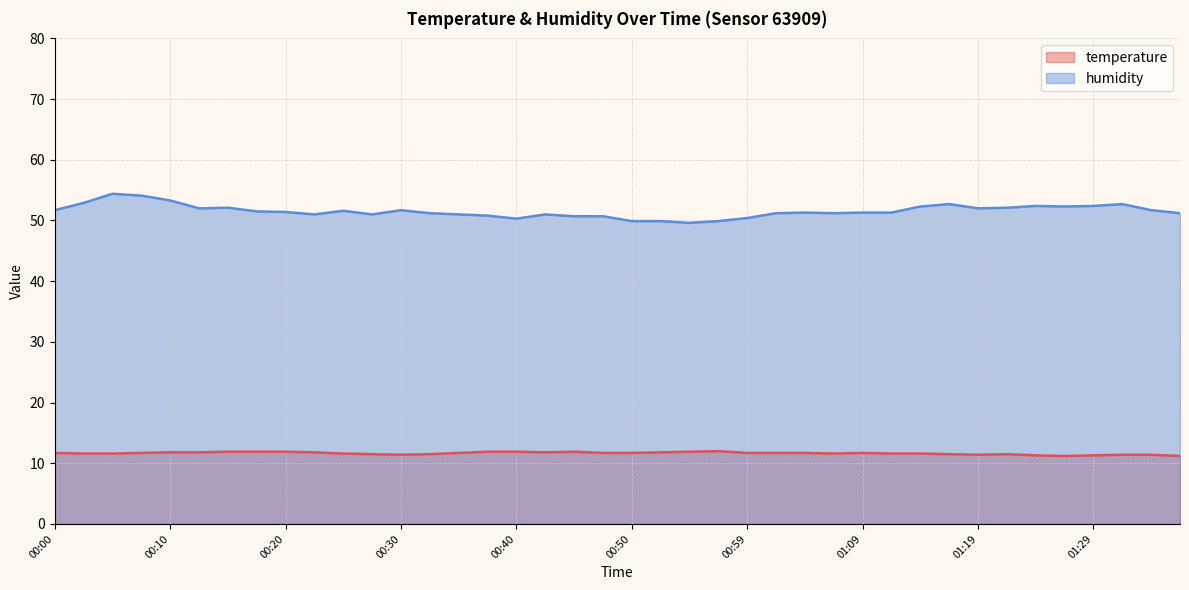

How many lines are shown in the chart?

2